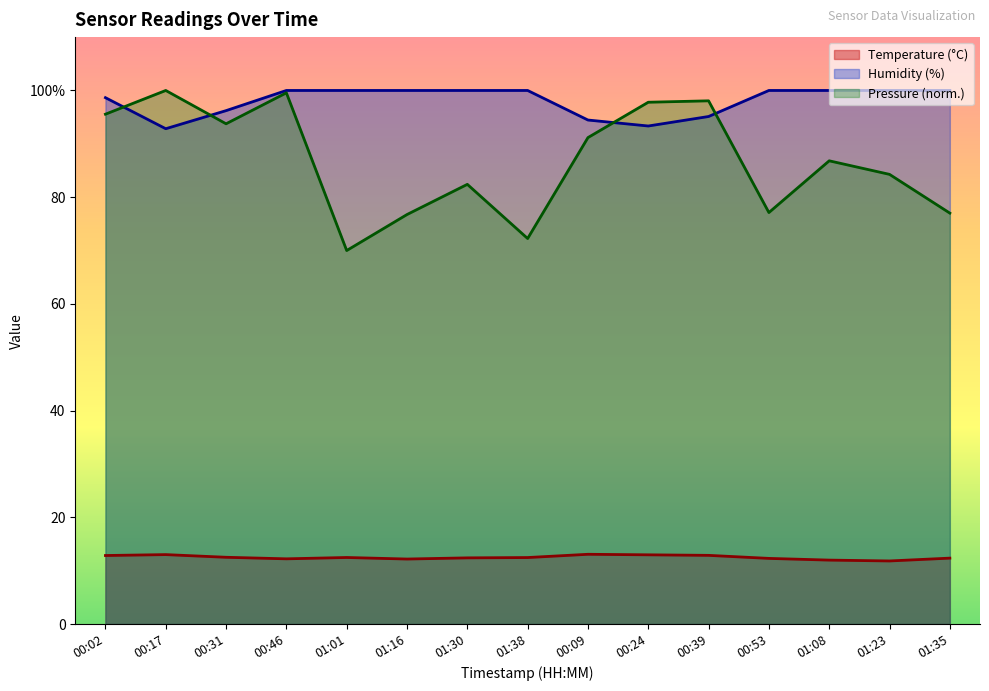

Is it true that Humidity (%) equals 44.3 at 00:09?

False